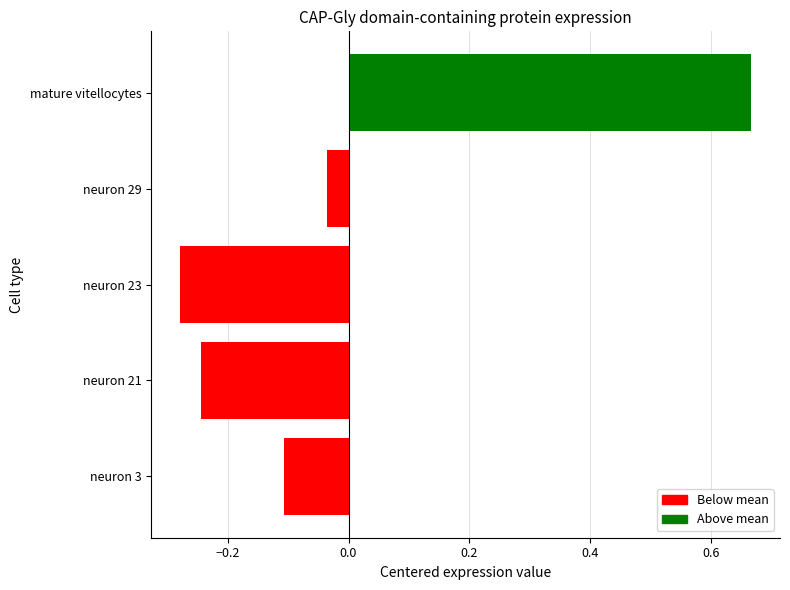

How many data points does each series have?

5